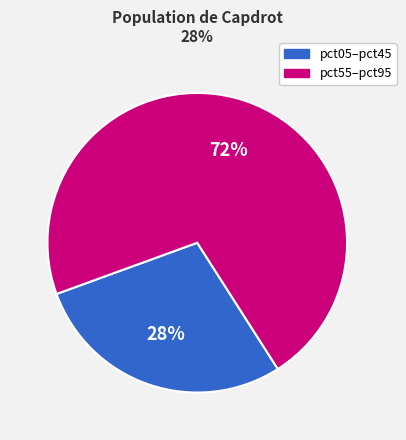

To the nearest percent, what is the average slice percentage?

50%